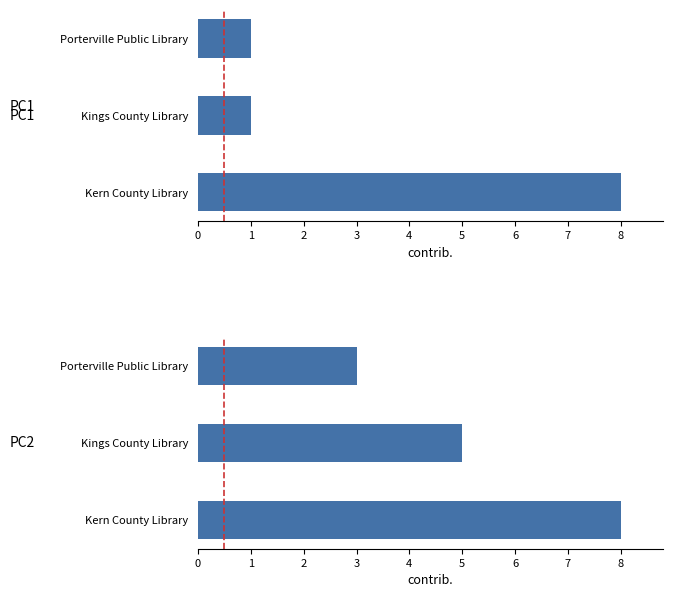

What is the value of the public bar at the 1st from the left?

8